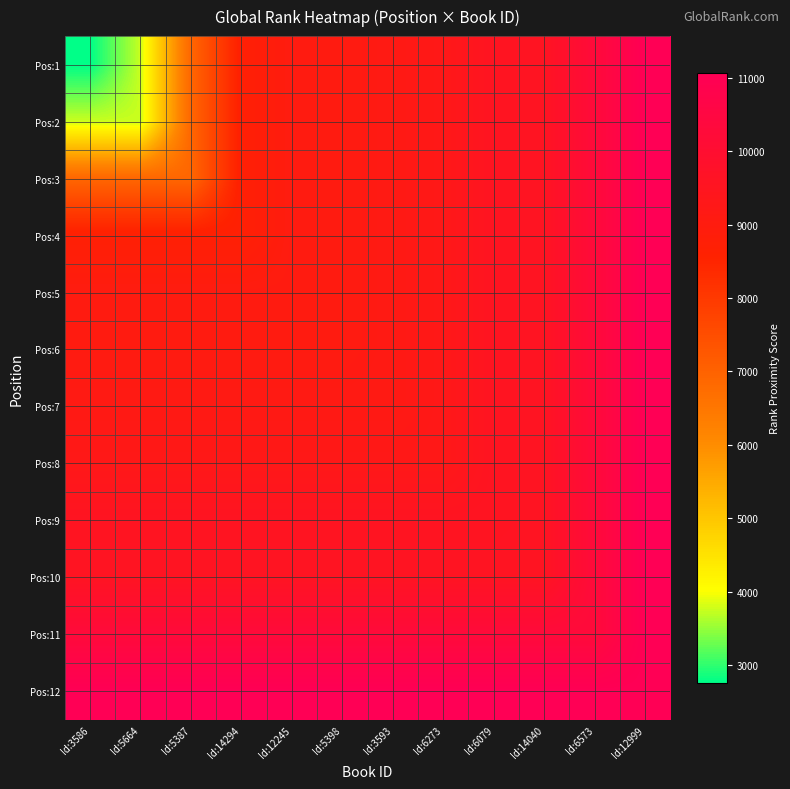

Reading left to right, what are all the values shown in this chart?

Pos:1: Id:3586=2758	Id:5664=3752	Id:5387=6903	Id:14294=8703	Id:12245=9033	Id:5398=9043	Id:3593=9148	Id:6273=9268	Id:6079=9561	Id:14040=9581	Id:6573=10283	Id:12999=11061
Pos:2: Id:3586=3752	Id:5664=3752	Id:5387=6903	Id:14294=8703	Id:12245=9033	Id:5398=9043	Id:3593=9148	Id:6273=9268	Id:6079=9561	Id:14040=9581	Id:6573=10283	Id:12999=11061
Pos:3: Id:3586=6903	Id:5664=6903	Id:5387=6903	Id:14294=8703	Id:12245=9033	Id:5398=9043	Id:3593=9148	Id:6273=9268	Id:6079=9561	Id:14040=9581	Id:6573=10283	Id:12999=11061
Pos:4: Id:3586=8703	Id:5664=8703	Id:5387=8703	Id:14294=8703	Id:12245=9033	Id:5398=9043	Id:3593=9148	Id:6273=9268	Id:6079=9561	Id:14040=9581	Id:6573=10283	Id:12999=11061
Pos:5: Id:3586=9033	Id:5664=9033	Id:5387=9033	Id:14294=9033	Id:12245=9033	Id:5398=9043	Id:3593=9148	Id:6273=9268	Id:6079=9561	Id:14040=9581	Id:6573=10283	Id:12999=11061
Pos:6: Id:3586=9043	Id:5664=9043	Id:5387=9043	Id:14294=9043	Id:12245=9043	Id:5398=9043	Id:3593=9148	Id:6273=9268	Id:6079=9561	Id:14040=9581	Id:6573=10283	Id:12999=11061
Pos:7: Id:3586=9148	Id:5664=9148	Id:5387=9148	Id:14294=9148	Id:12245=9148	Id:5398=9148	Id:3593=9148	Id:6273=9268	Id:6079=9561	Id:14040=9581	Id:6573=10283	Id:12999=11061
Pos:8: Id:3586=9268	Id:5664=9268	Id:5387=9268	Id:14294=9268	Id:12245=9268	Id:5398=9268	Id:3593=9268	Id:6273=9268	Id:6079=9561	Id:14040=9581	Id:6573=10283	Id:12999=11061
Pos:9: Id:3586=9561	Id:5664=9561	Id:5387=9561	Id:14294=9561	Id:12245=9561	Id:5398=9561	Id:3593=9561	Id:6273=9561	Id:6079=9561	Id:14040=9581	Id:6573=10283	Id:12999=11061
Pos:10: Id:3586=9581	Id:5664=9581	Id:5387=9581	Id:14294=9581	Id:12245=9581	Id:5398=9581	Id:3593=9581	Id:6273=9581	Id:6079=9581	Id:14040=9581	Id:6573=10283	Id:12999=11061
Pos:11: Id:3586=10283	Id:5664=10283	Id:5387=10283	Id:14294=10283	Id:12245=10283	Id:5398=10283	Id:3593=10283	Id:6273=10283	Id:6079=10283	Id:14040=10283	Id:6573=10283	Id:12999=11061
Pos:12: Id:3586=11061	Id:5664=11061	Id:5387=11061	Id:14294=11061	Id:12245=11061	Id:5398=11061	Id:3593=11061	Id:6273=11061	Id:6079=11061	Id:14040=11061	Id:6573=11061	Id:12999=11061